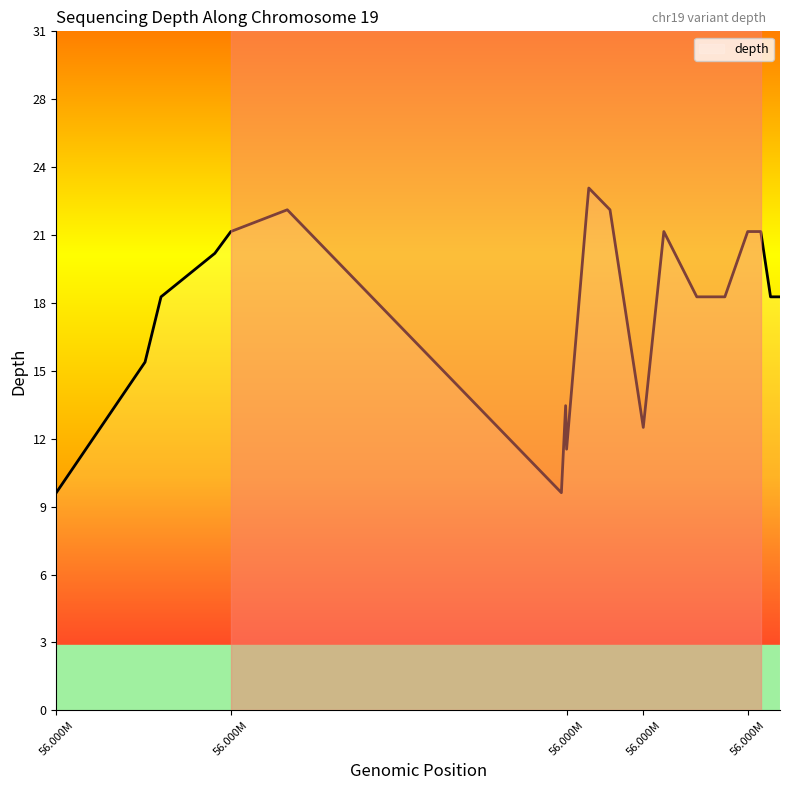

Does the chart have visible grid lines?

No